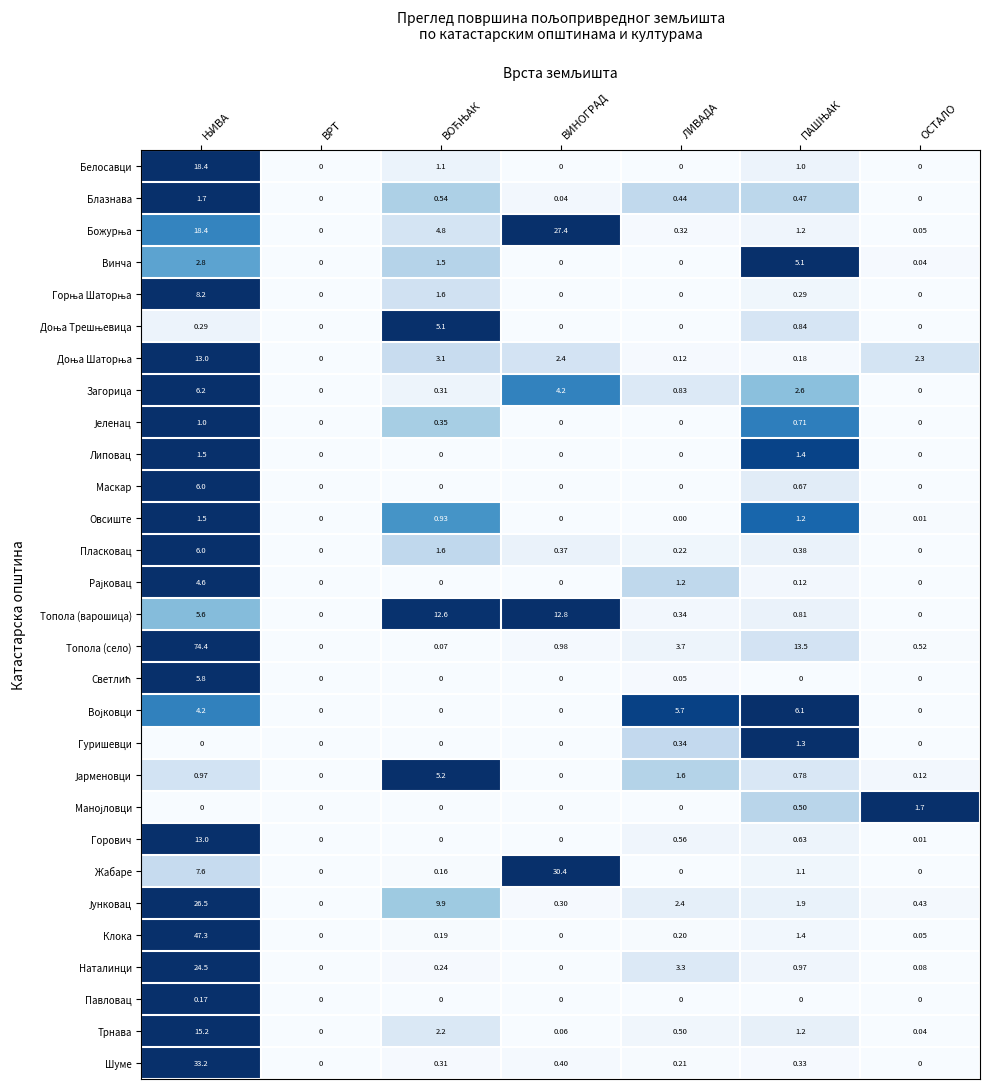

Which series has the largest range (max minus min)?

Топола (село)